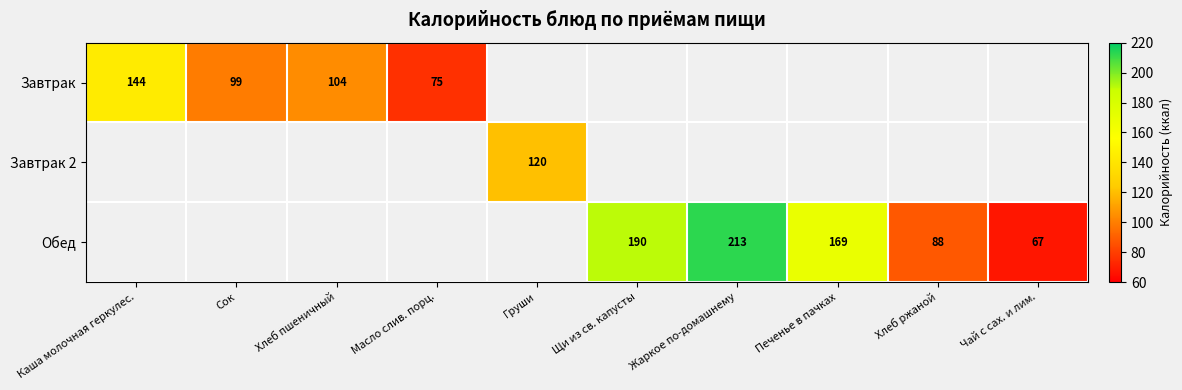

What is the smallest value displayed?

67.0